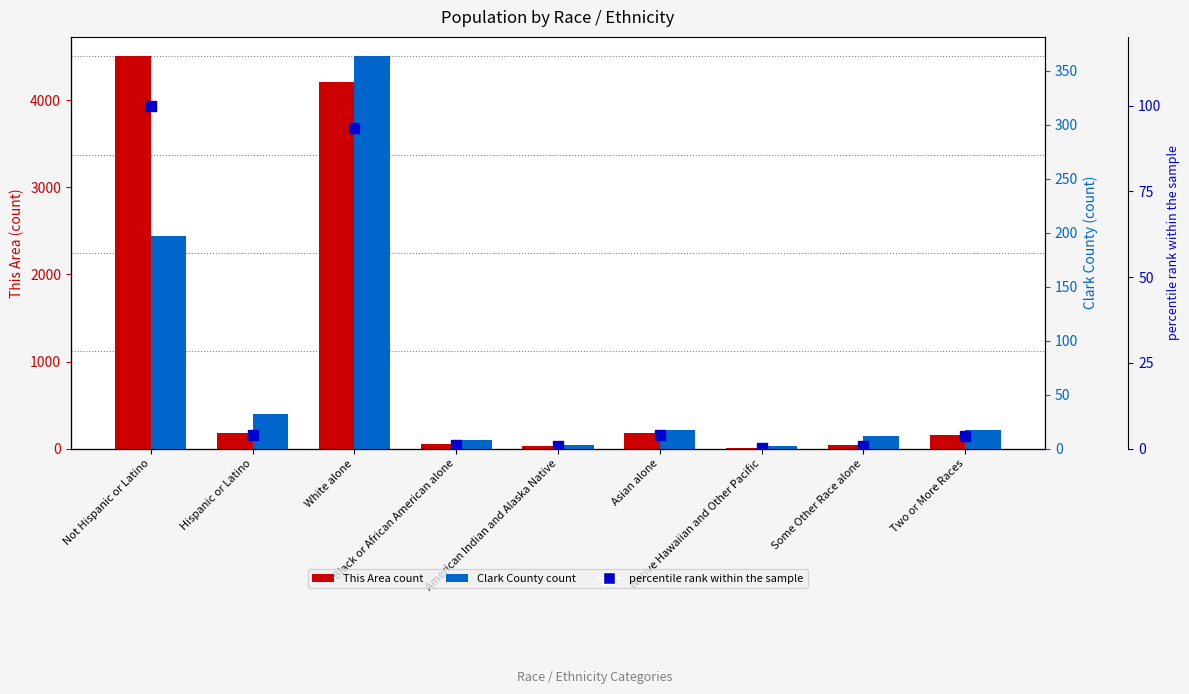

At which category is the sum across all series the highest?

Not Hispanic or Latino